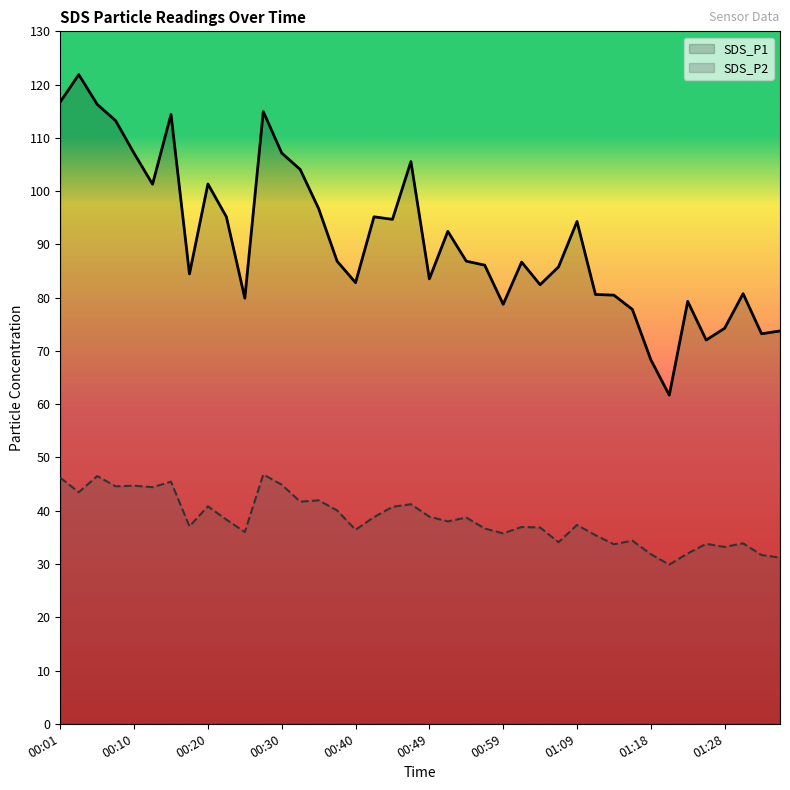

What is the smallest value displayed?

29.9